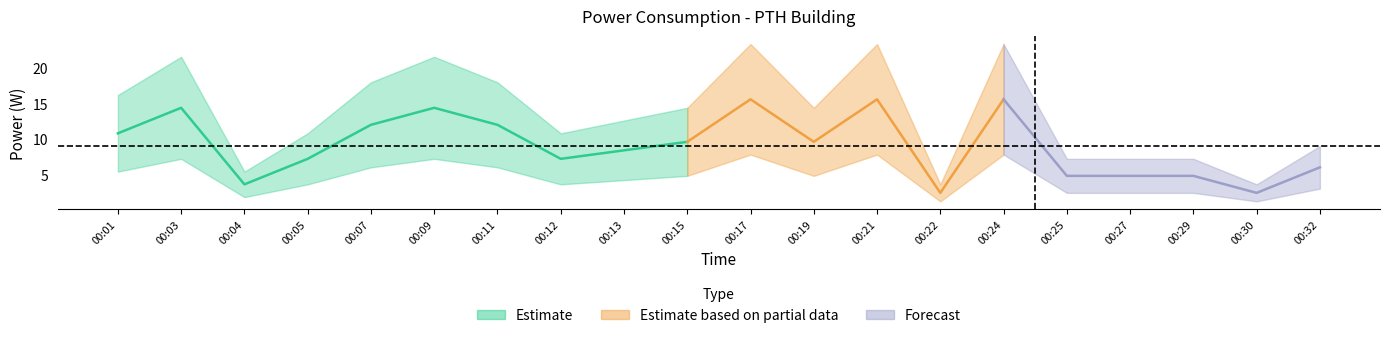

True or false: pth_lower has a value of 7.2 at 00:03.

True